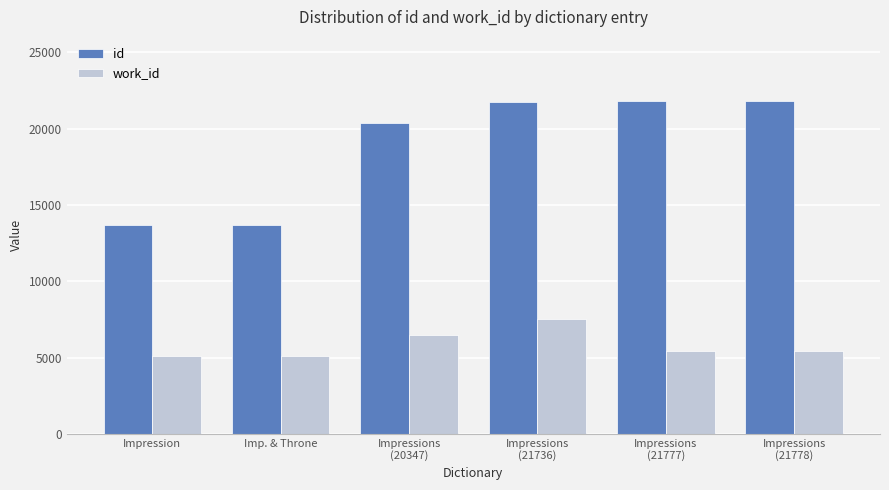

What is the difference between the id values at Impression and Impressions
(21777)?

8113